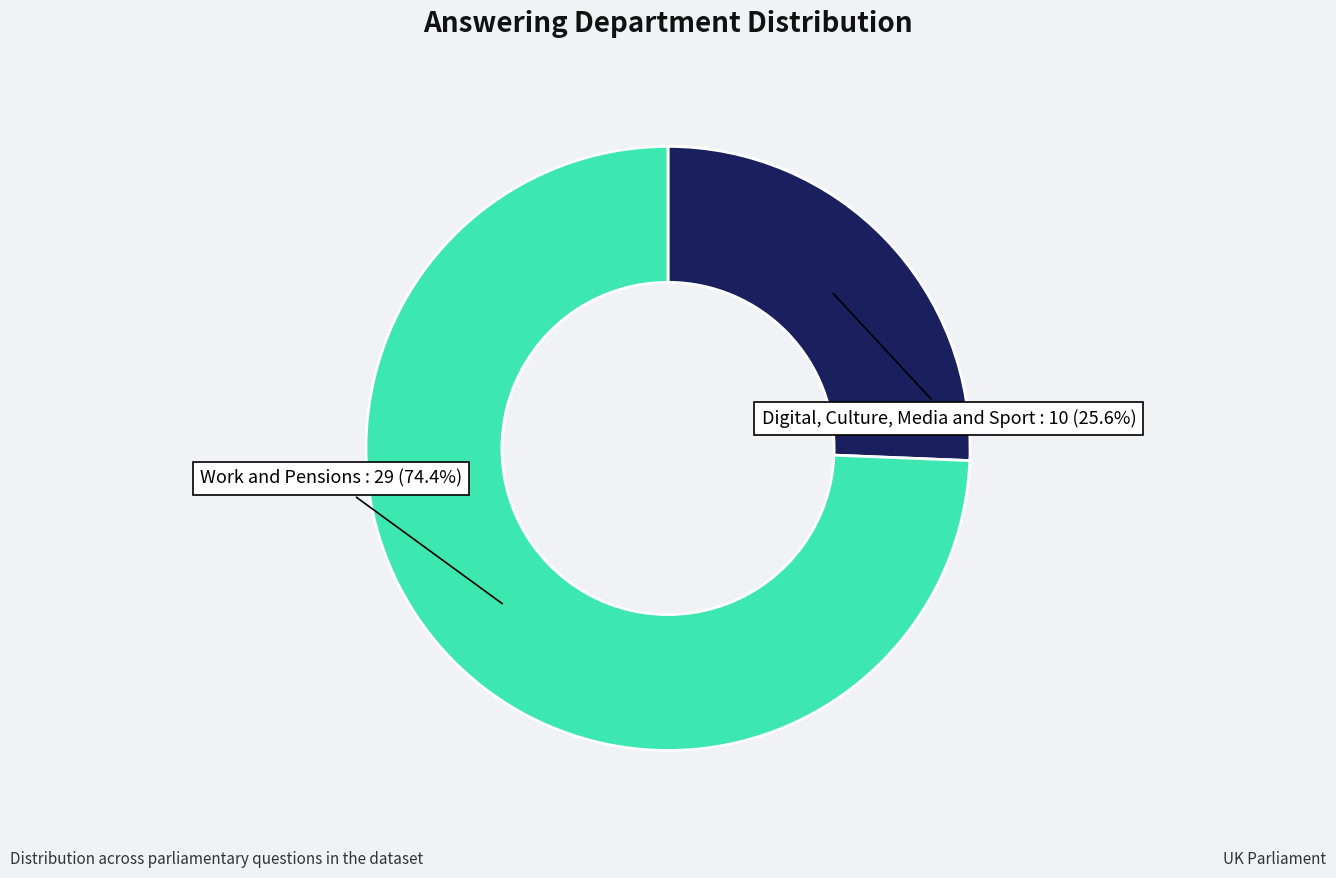

Is it true that Digital, Culture, Media and Sport is 20% of the pie?

False